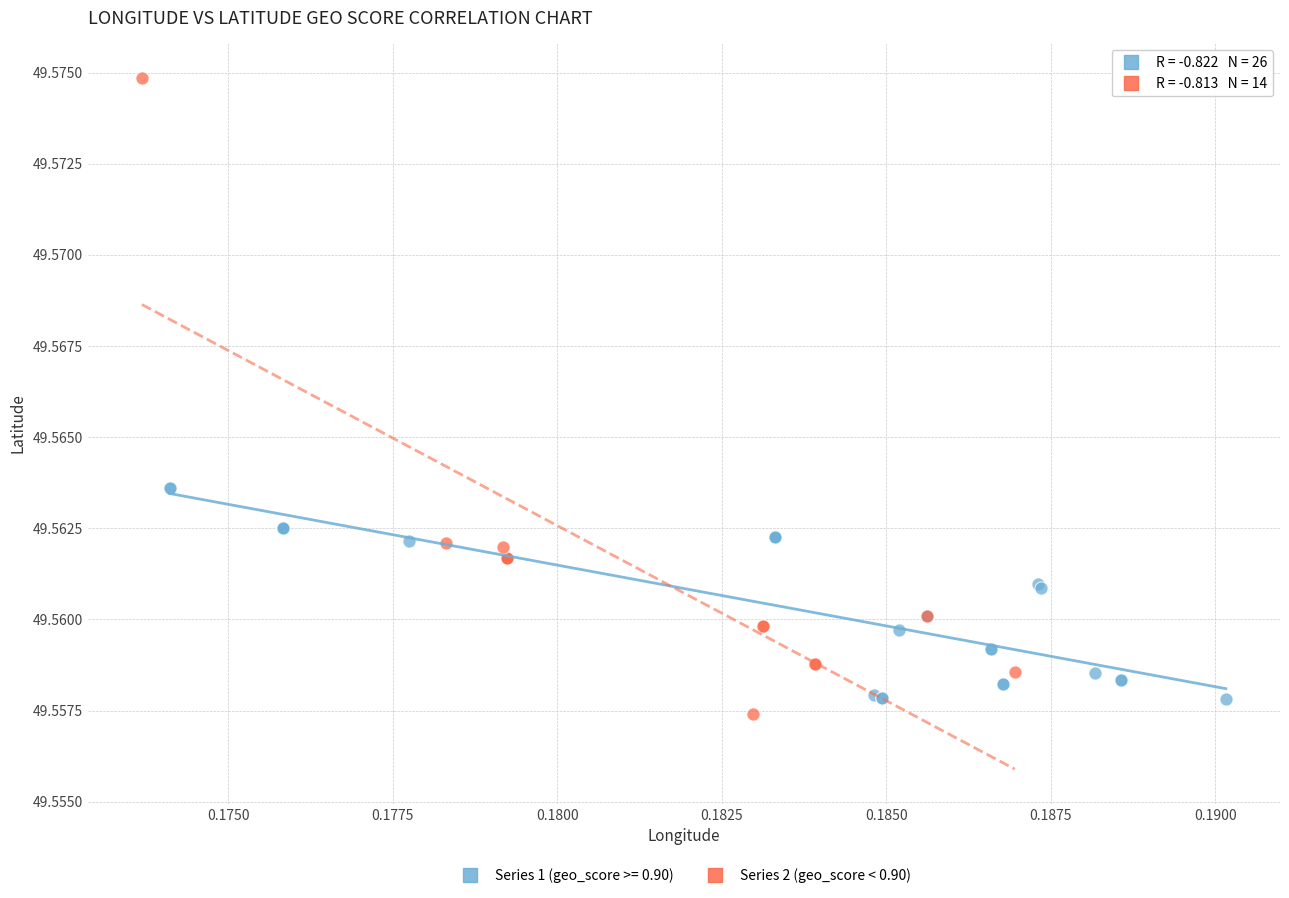

Which series contains the highest Y value?

Series 2 (geo_score < 0.90)